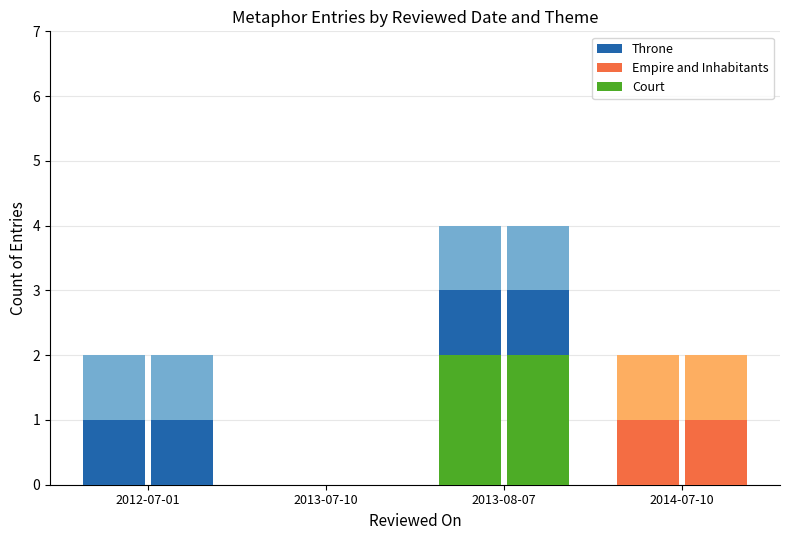

What is the difference between the maximum and minimum values in the Empire and Inhabitants series?

1